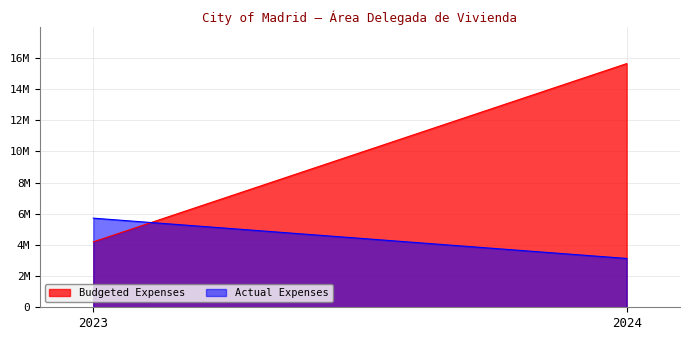

Is it true that Actual Expenses equals 5720740.3 at 2023?

True